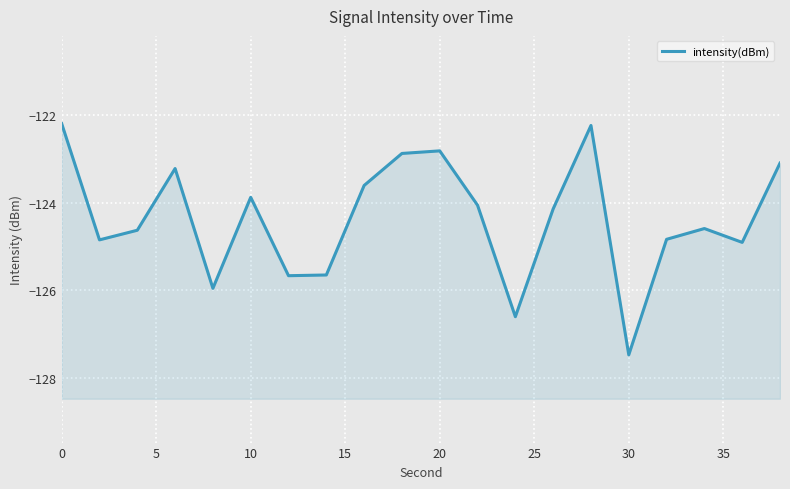

How many distinct data groups are displayed?

1